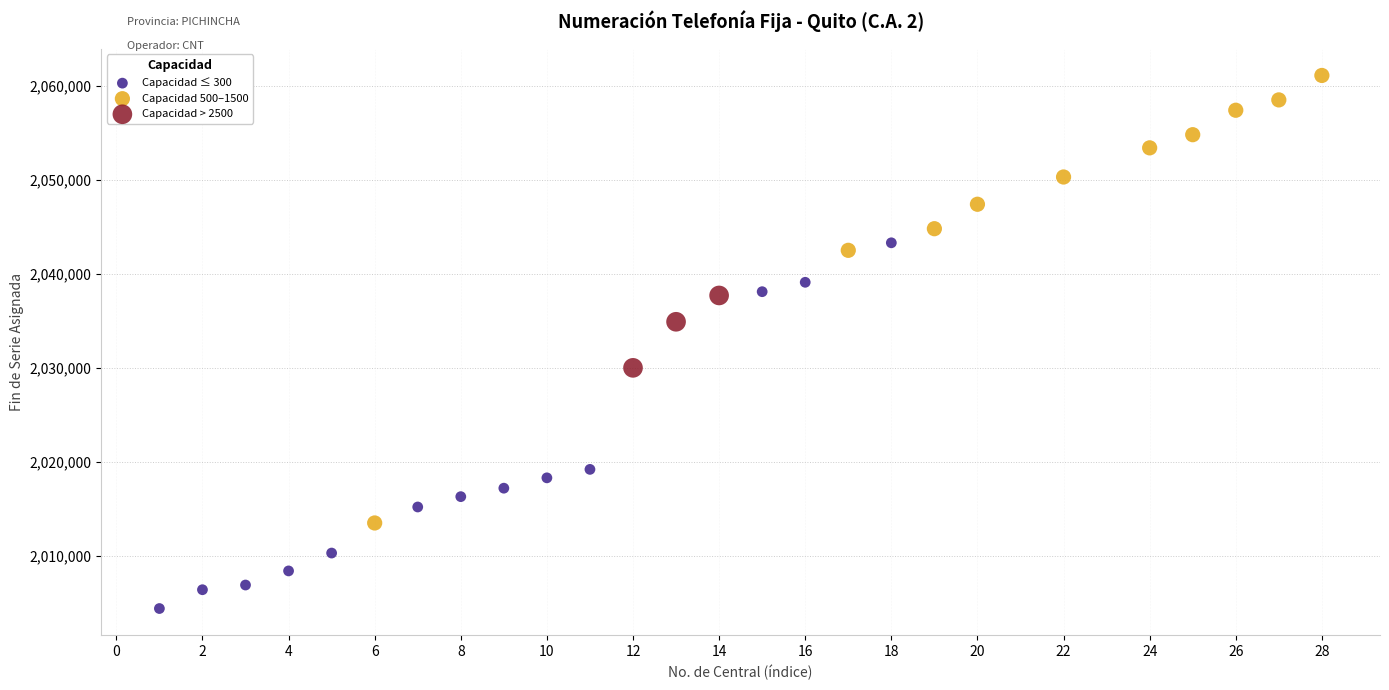

Which series reaches the maximum Y coordinate?

Capacidad 500–1500